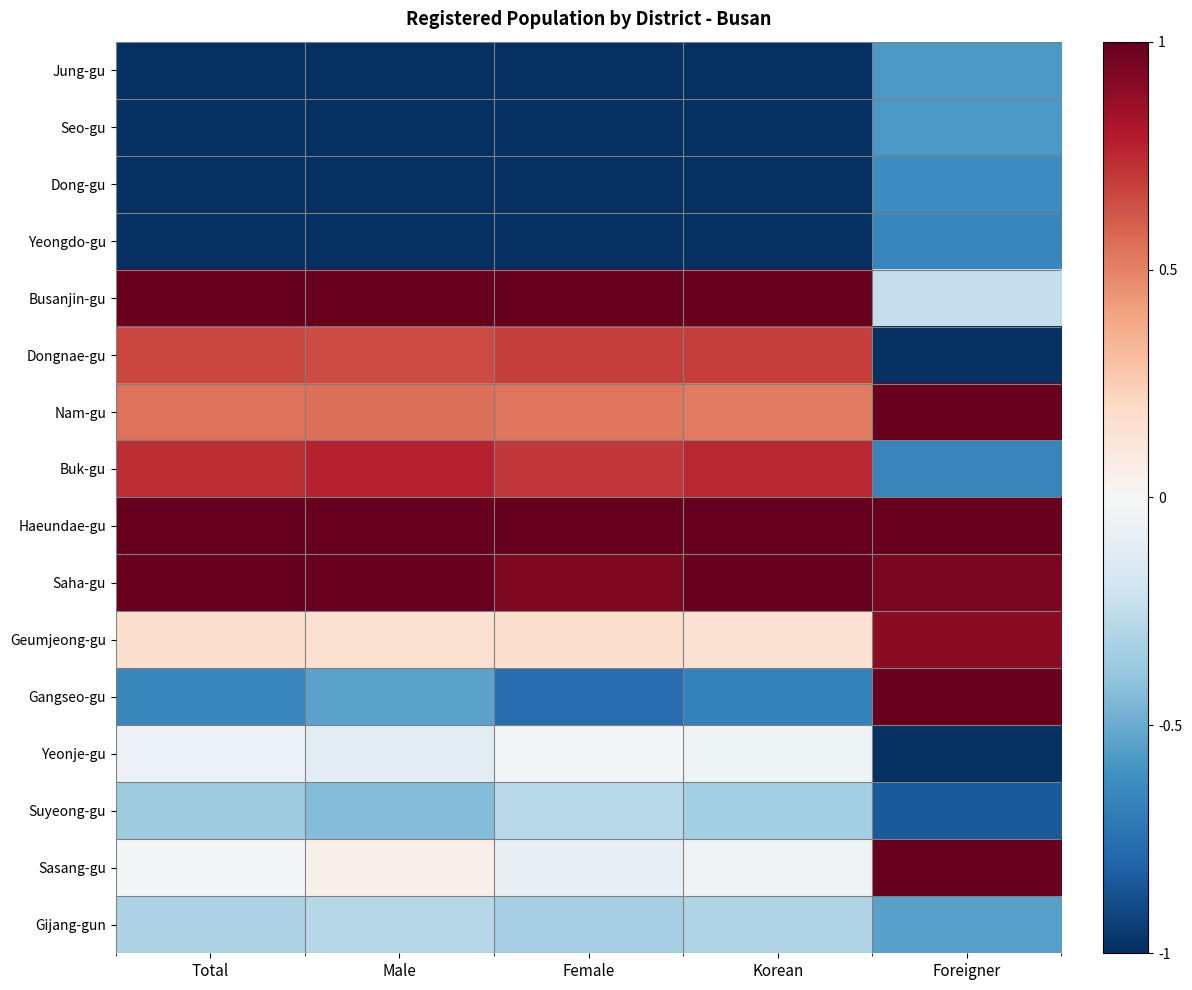

At how many categories does at least one series exceed 0?

5